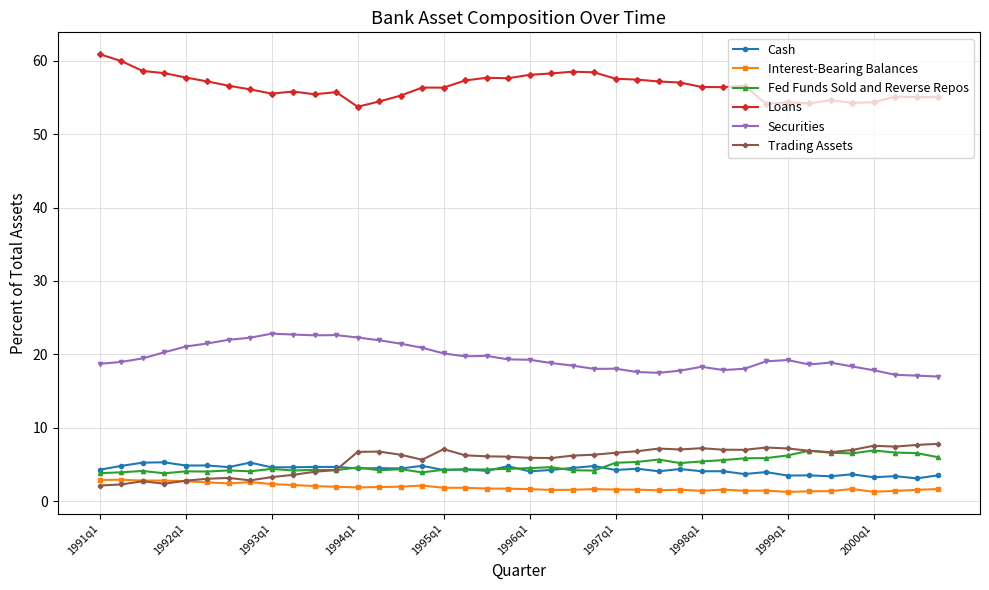

Which series has the largest total across all categories?

Loans